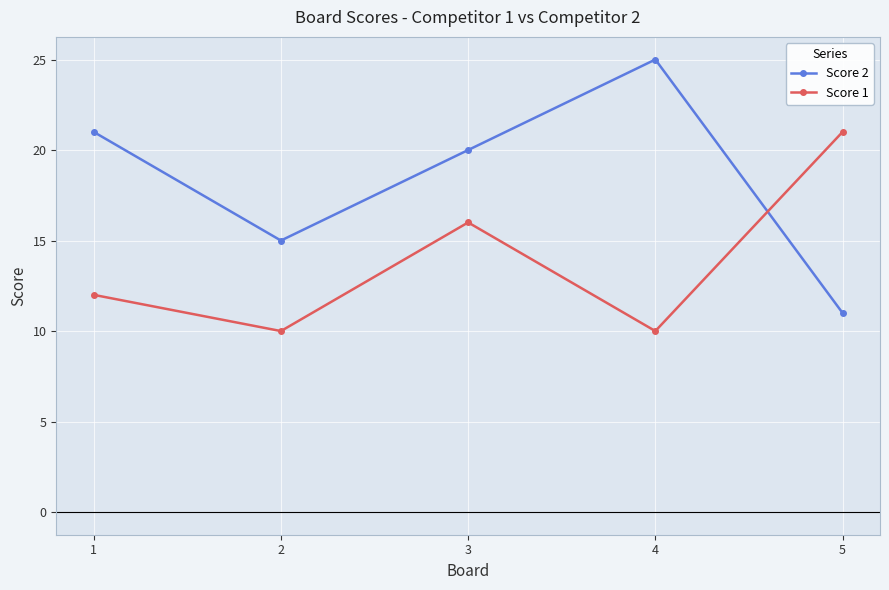

True or false: Score 1 and Score 2 cross at least once.

True